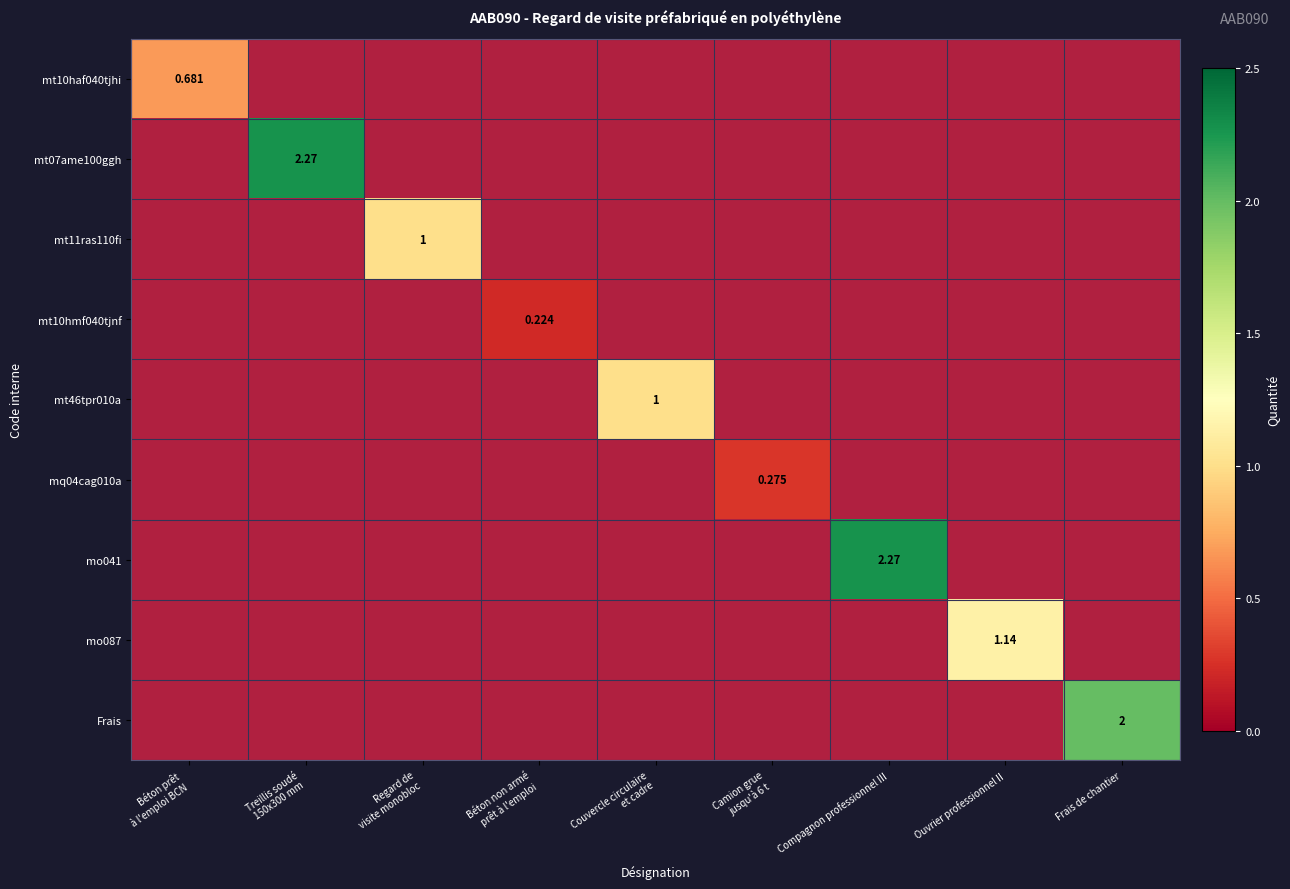

Which series has the widest spread of values?

mt07ame100ggh